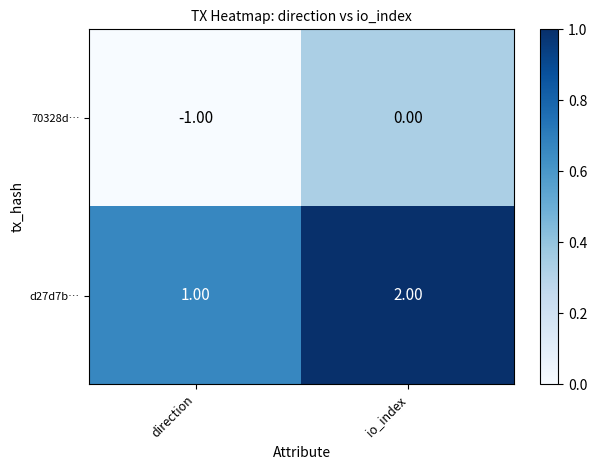

At which category does the chart reach its peak across all series?

io_index